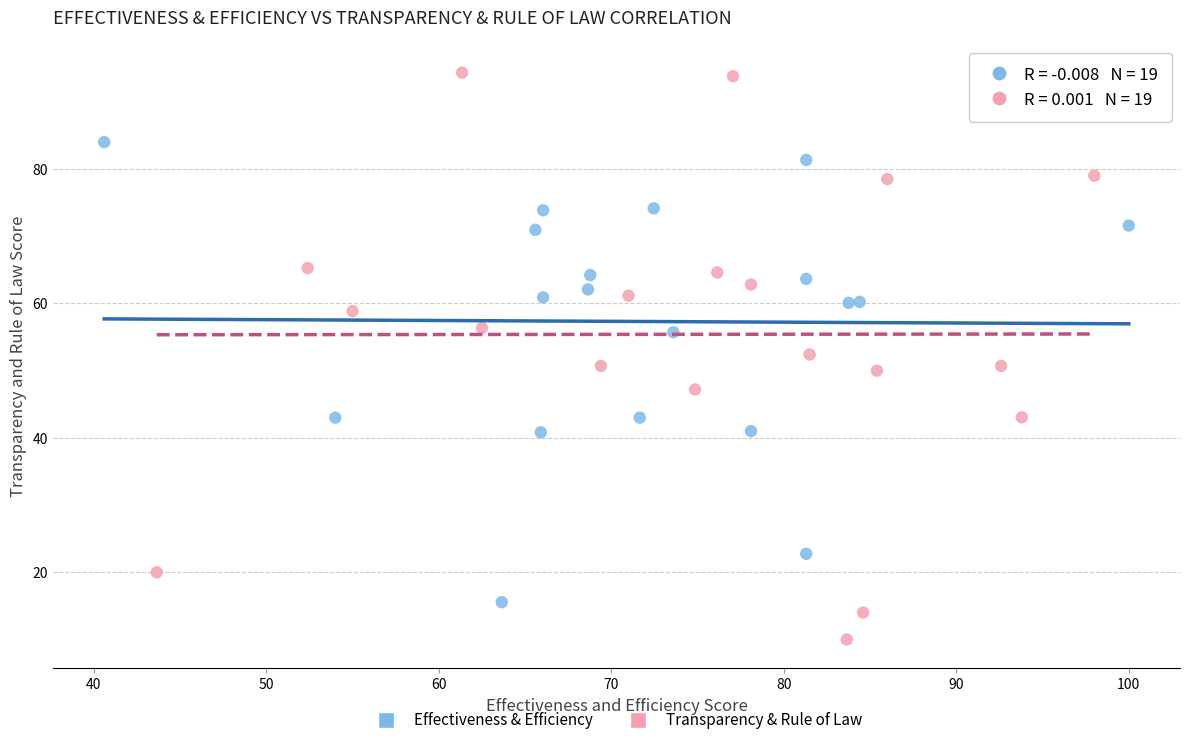

Which series has the widest spread of Y values?

Transparency & Rule of Law